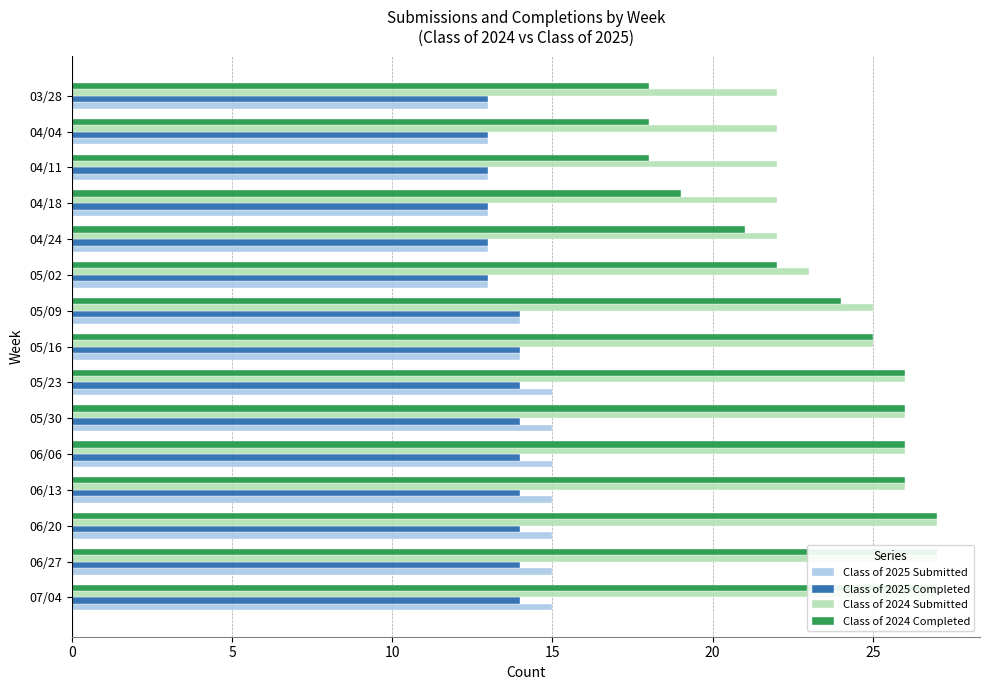

What is the average value of the Class of 2024 Completed series?

23